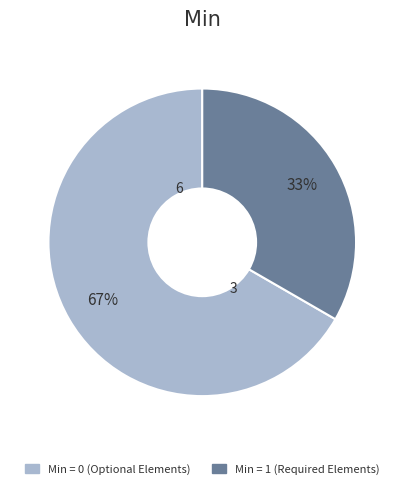

How many segments does this pie chart have?

2